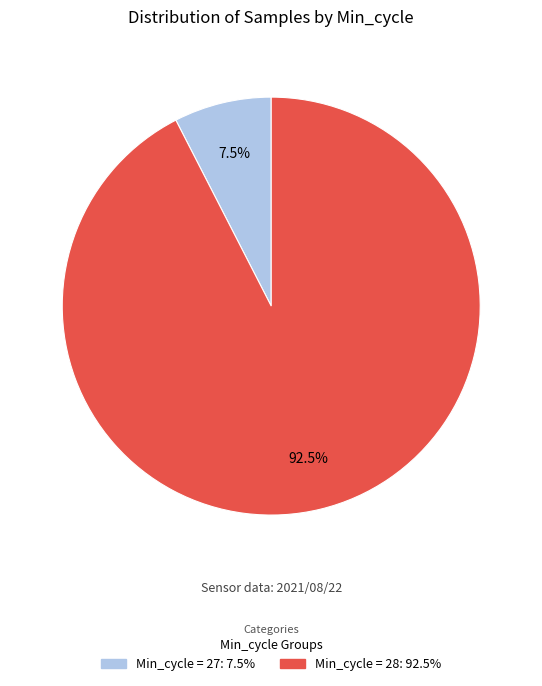

Is there a majority slice in this chart?

Yes